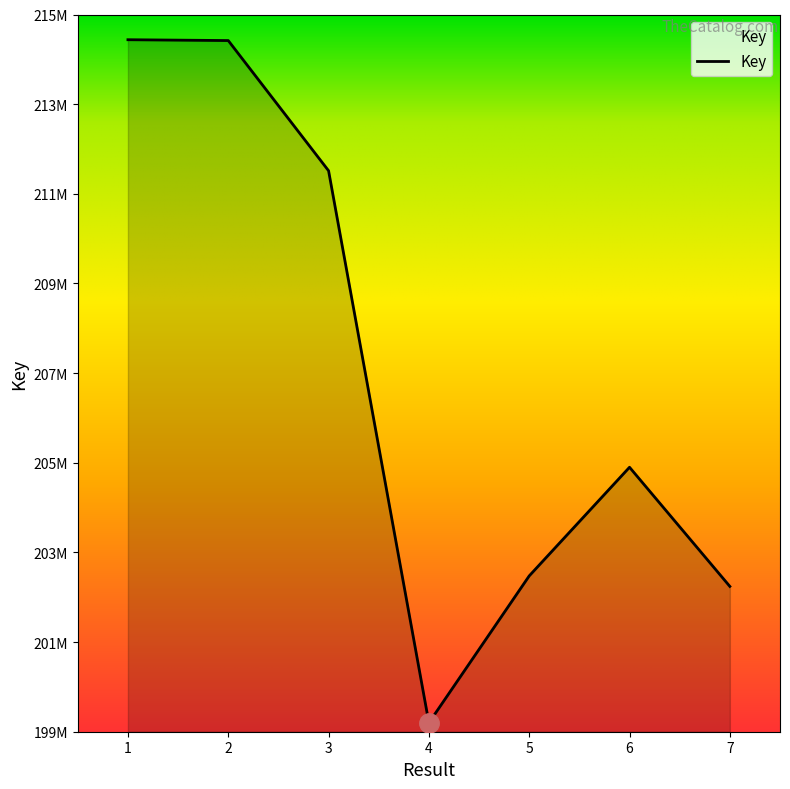

Approximately how many times larger is the value at 7 compared to 6?

1.0